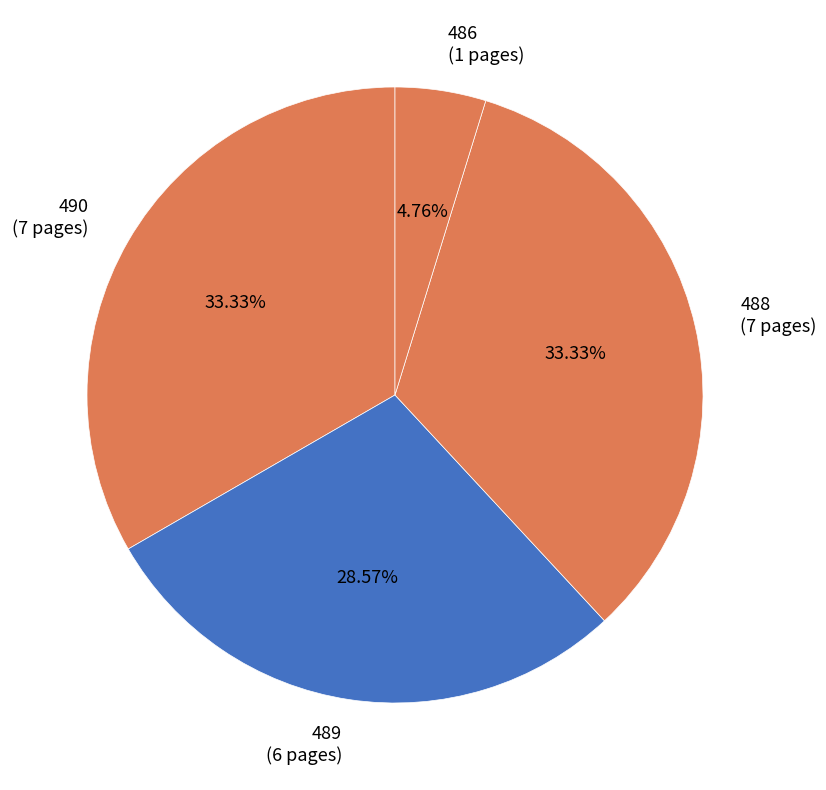

Does 490 account for over 50% of the chart?

No